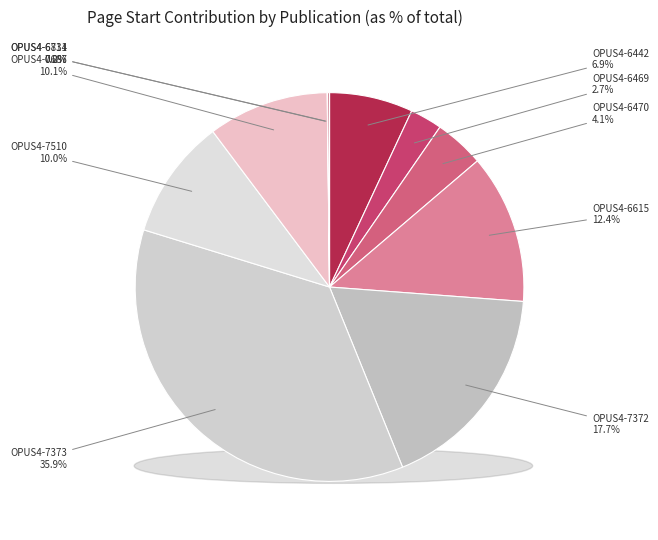

Rank the categories by value from highest to lowest.

OPUS4-7373, OPUS4-7372, OPUS4-6615, OPUS4-7687, OPUS4-7510, OPUS4-6442, OPUS4-6470, OPUS4-6469, OPUS4-6834, OPUS4-6711